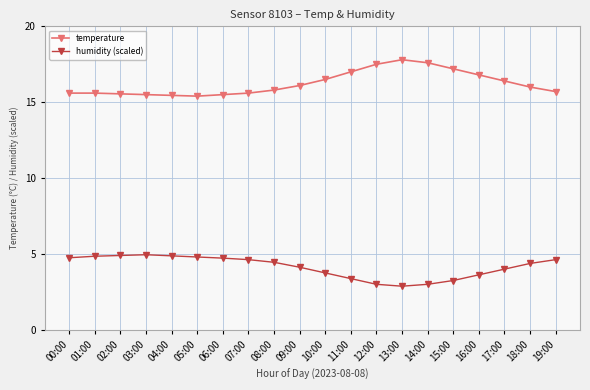

At how many categories does at least one series exceed 11?

20